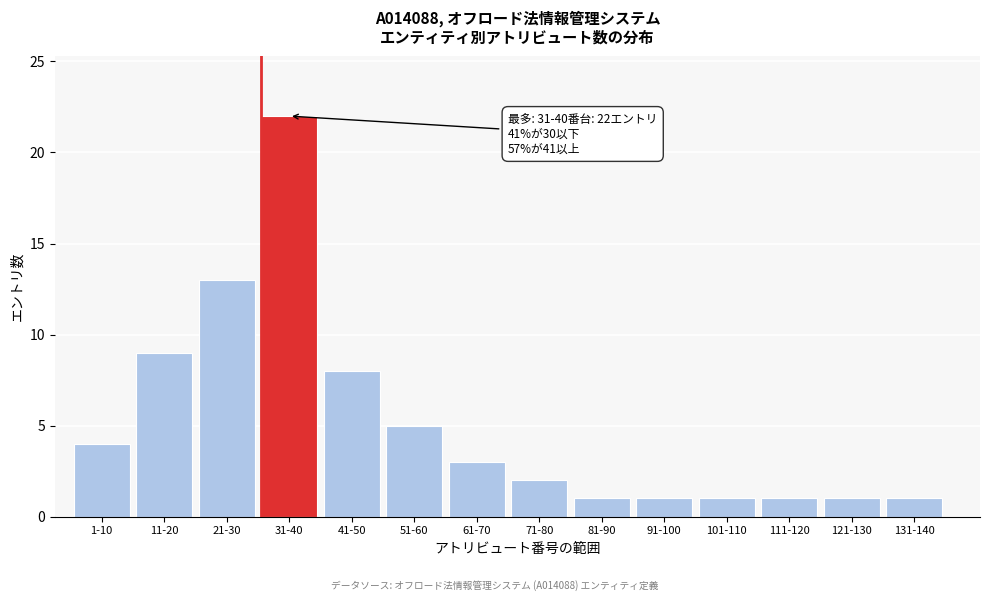

Reading left to right, transcribe all the data shown in this chart.

4	9	13	22	8	5	3	2	1	1	1	1	1	1